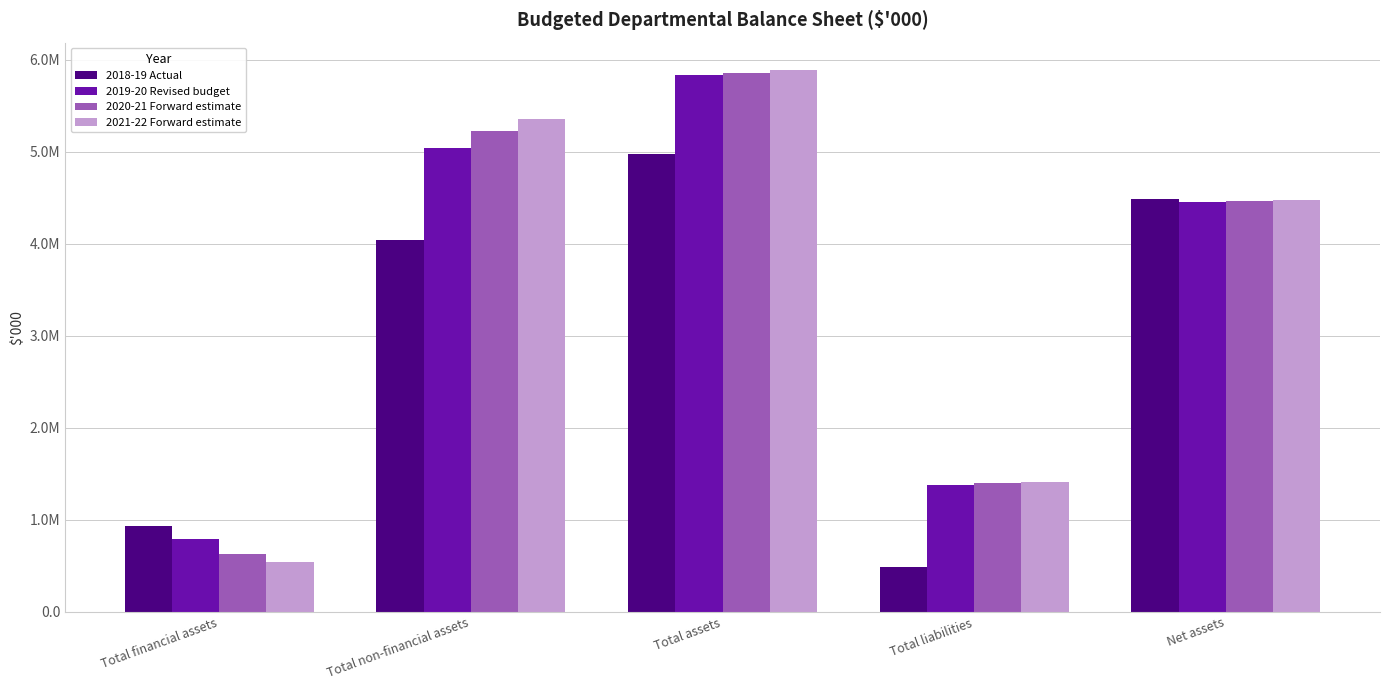

What is the average value of the 2020-21 Forward estimate series?

3512603